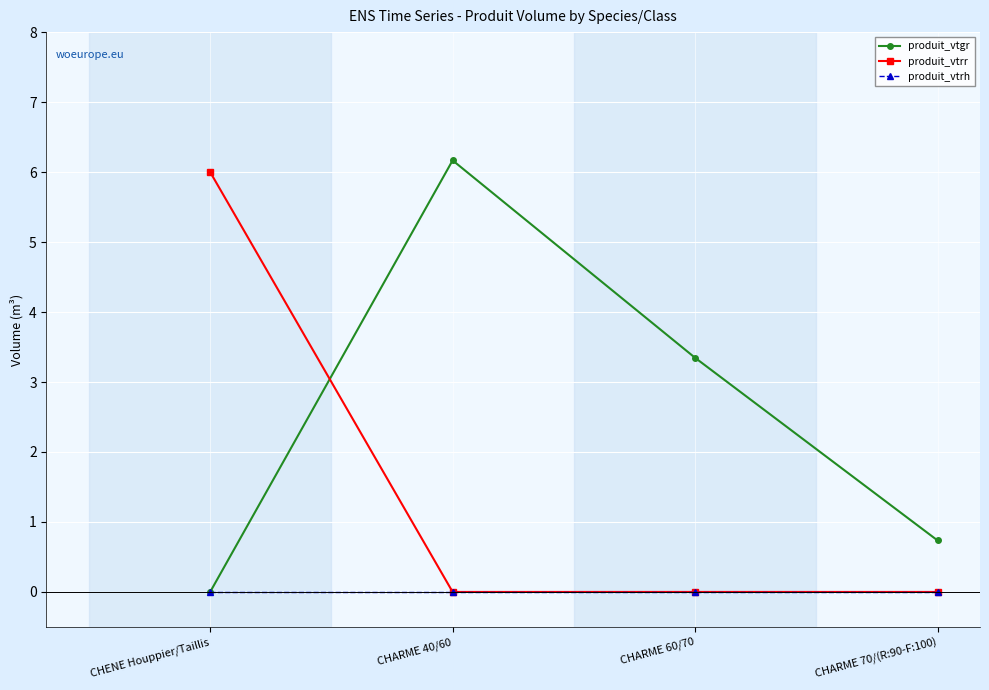

At which category does the chart reach its peak across all series?

CHARME 40/60